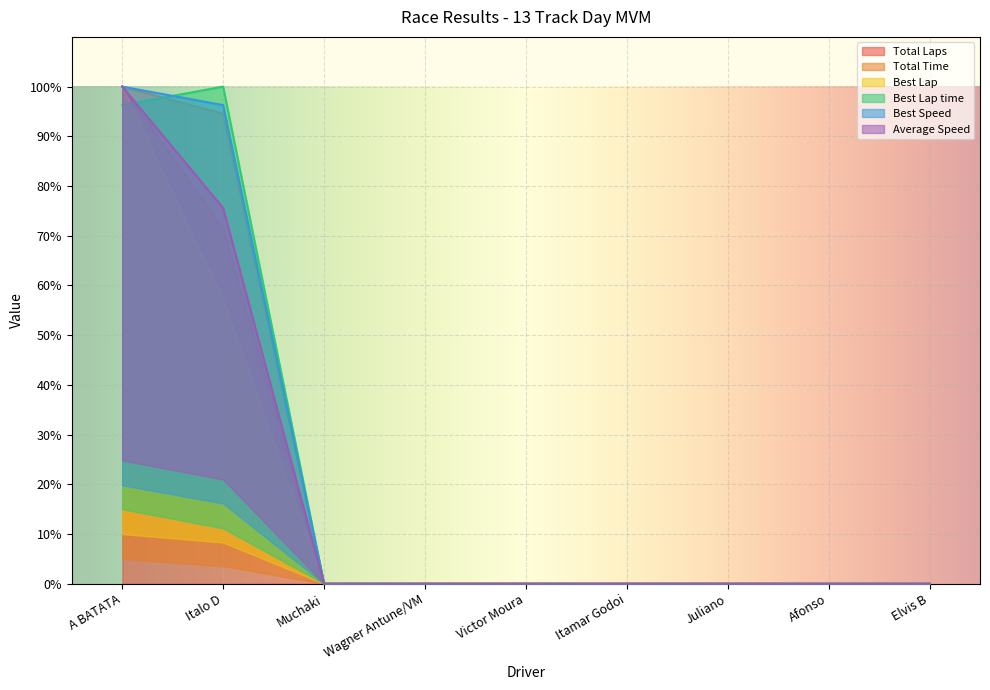

What is the difference between the maximum and minimum values in the Best Lap time series?

100.0